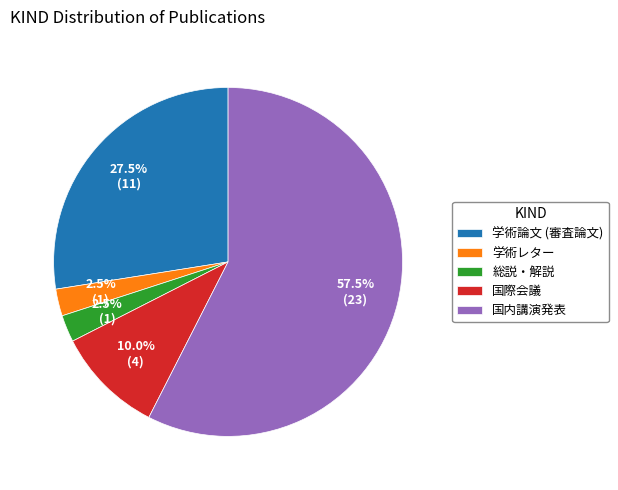

Is there a majority slice in this chart?

Yes